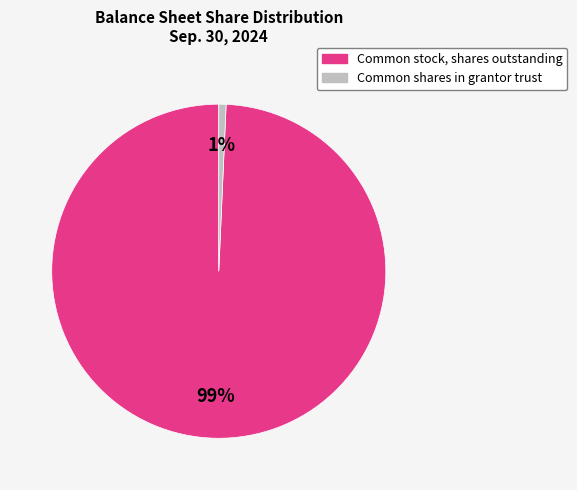

What is the largest slice in the pie chart?

Common stock, shares outstanding